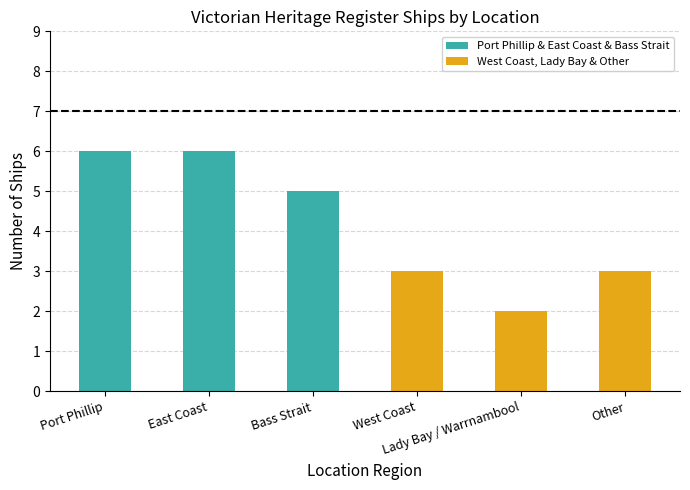

Are the bars horizontal?

No